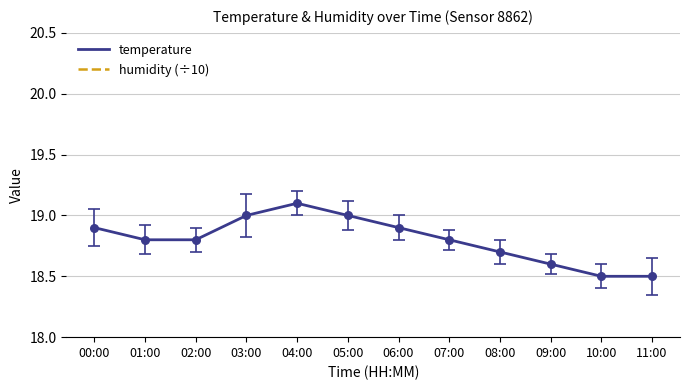

What are all the series names shown in the legend?

temperature, humidity (÷10)